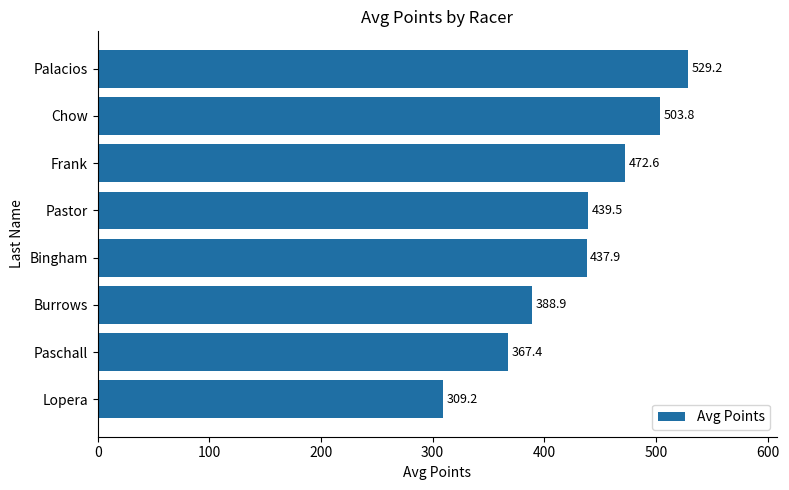

Reading bottom to top, list all the values displayed in this chart.

309.2	367.4	388.9	437.9	439.5	472.6	503.8	529.2